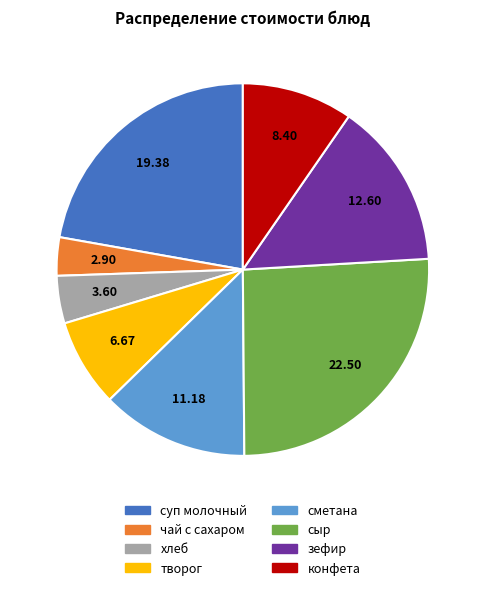

Is there a majority slice in this chart?

No